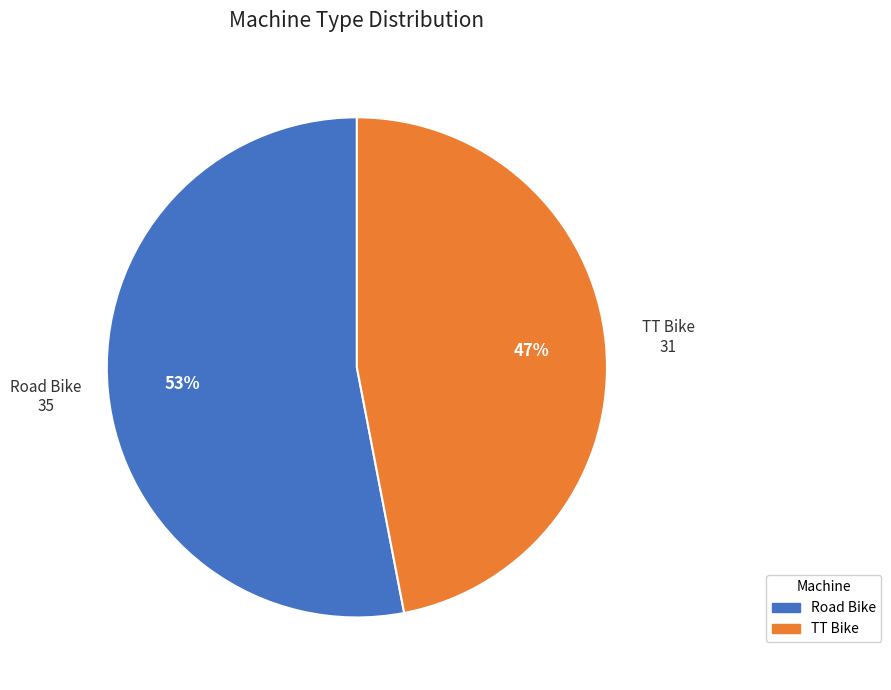

To the nearest percent, what is the combined percentage of TT Bike and Road Bike?

100%